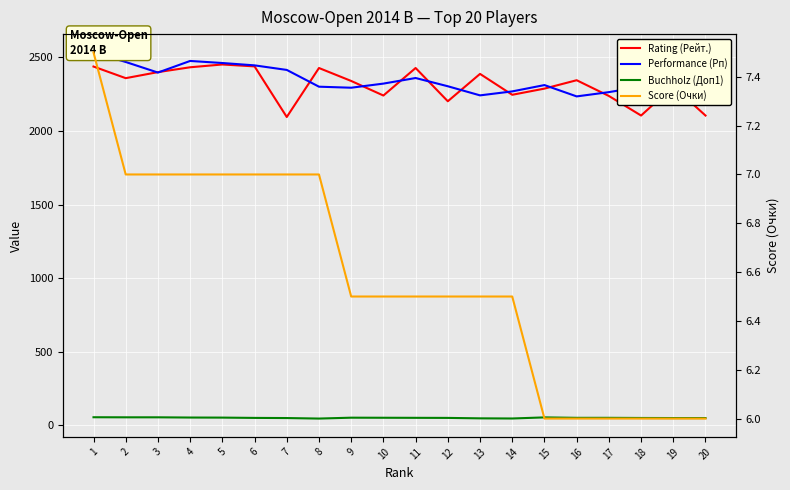

Which category has the highest value in the Rating (Рейт.) series?

5